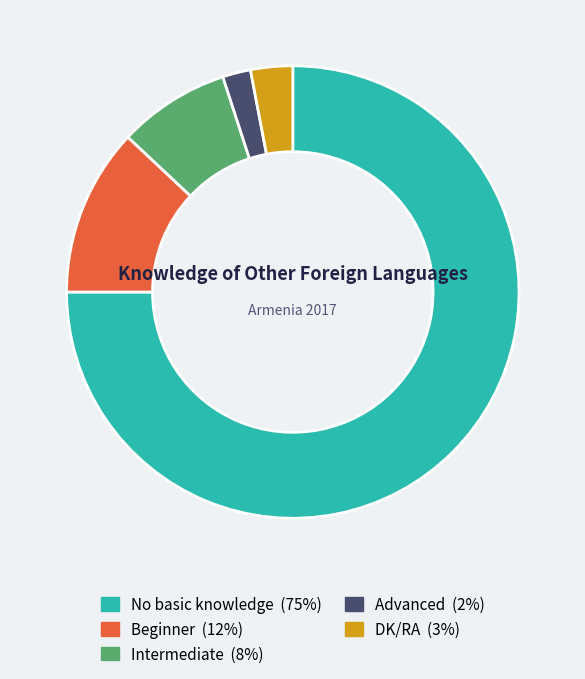

Do Intermediate and Beginner together represent more than half of the pie?

No